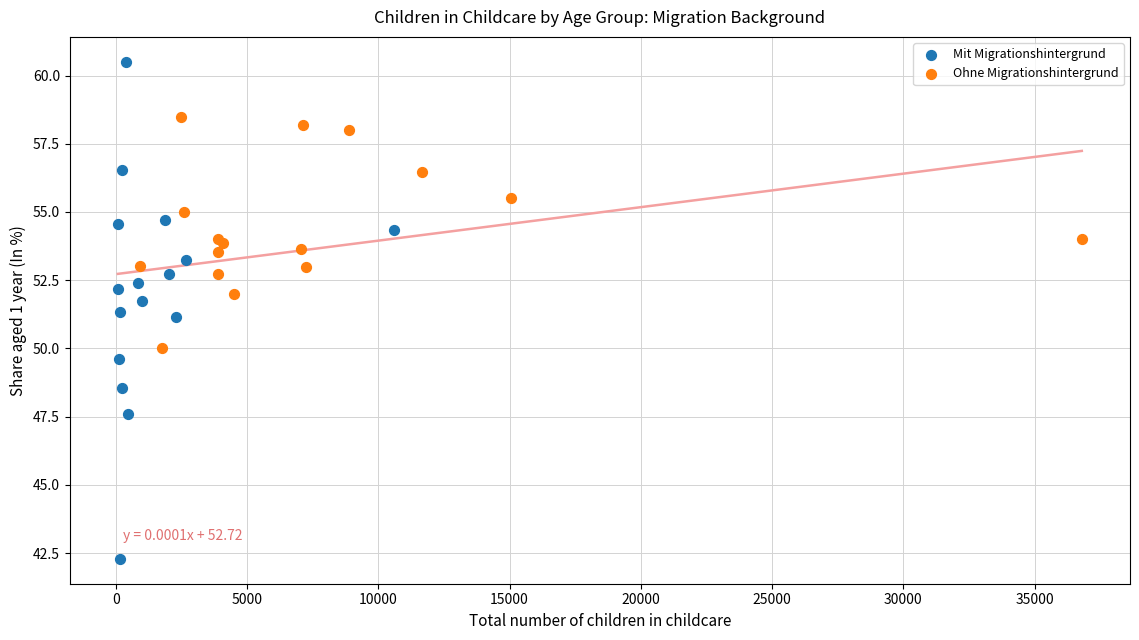

Which series contains the highest Y value?

Mit Migrationshintergrund